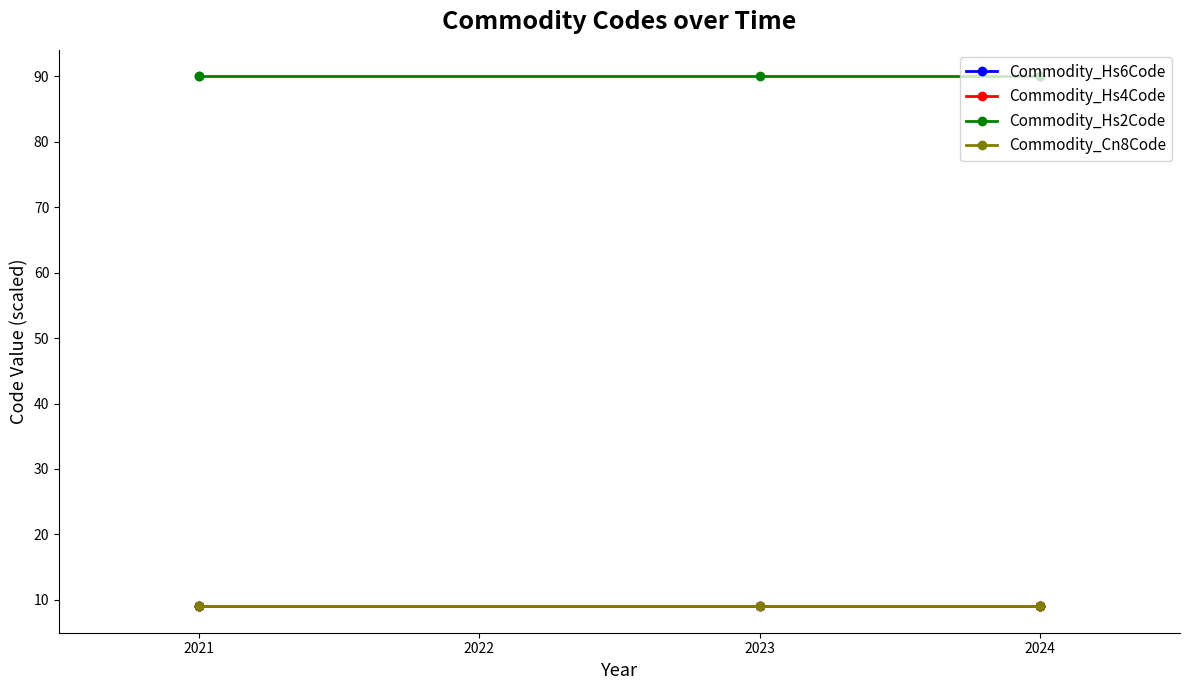

Is it true that Commodity_Cn8Code equals 9.0 at 2021?

True